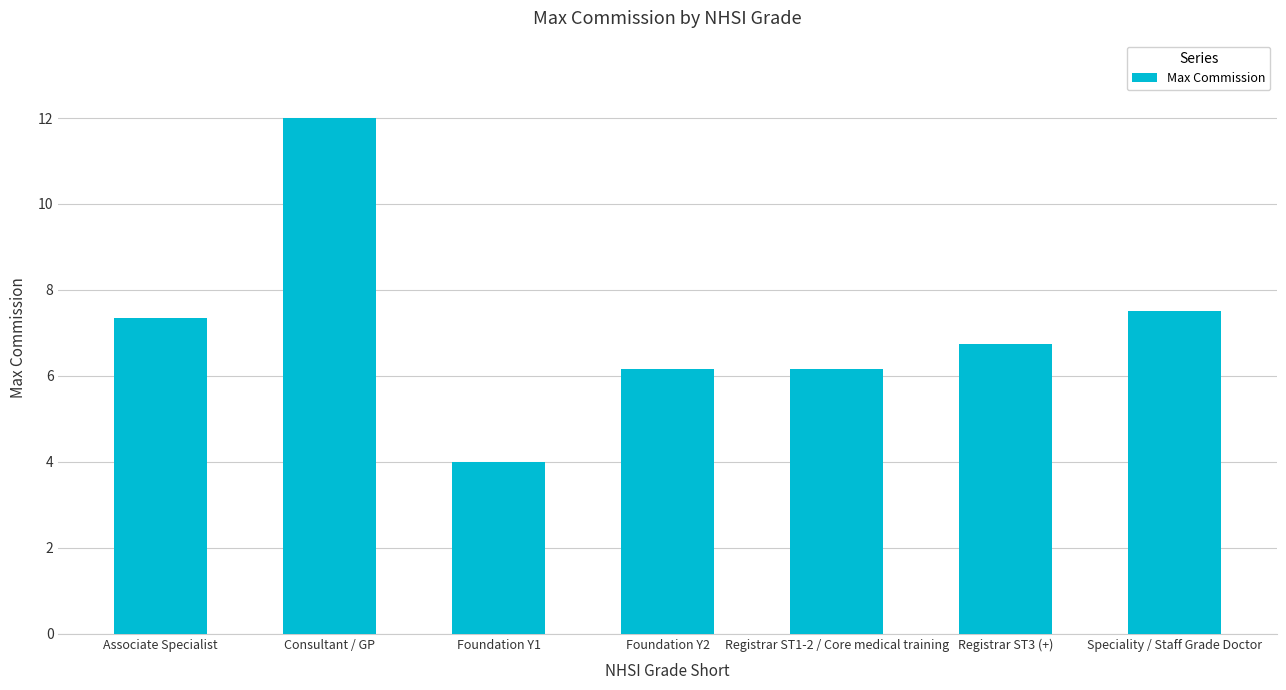

What is the label of the 3rd bar from the left?

Foundation Y1